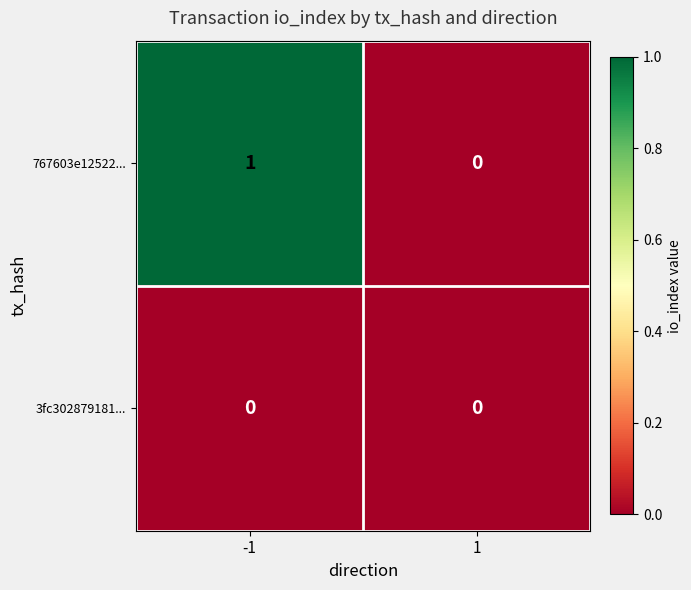

How many data points does each series have?

2